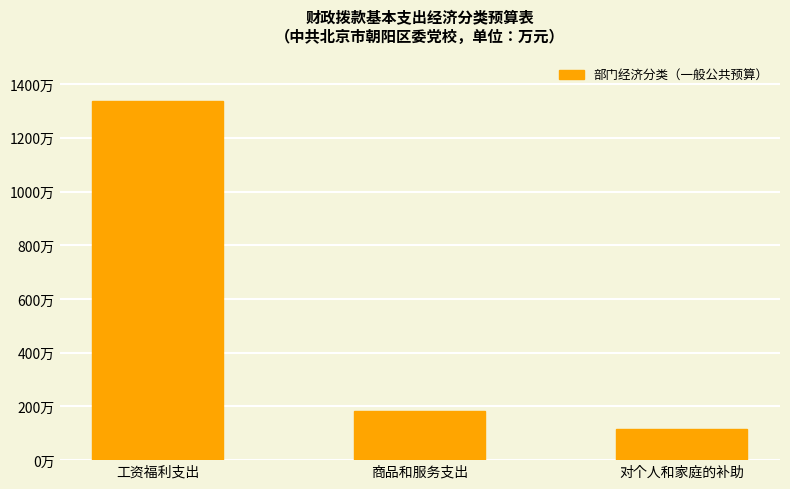

Does the chart contain any negative values?

No